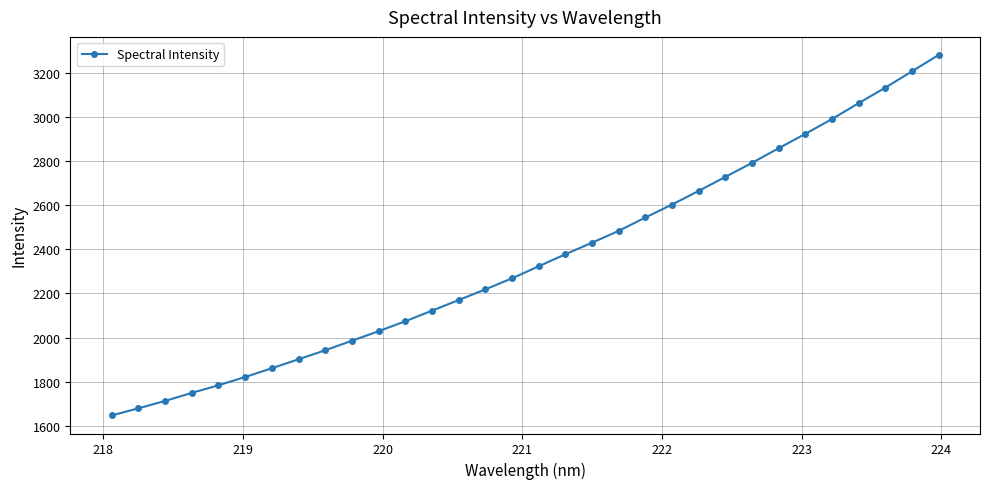

What is the value of the 7th point from the left?

1861.7